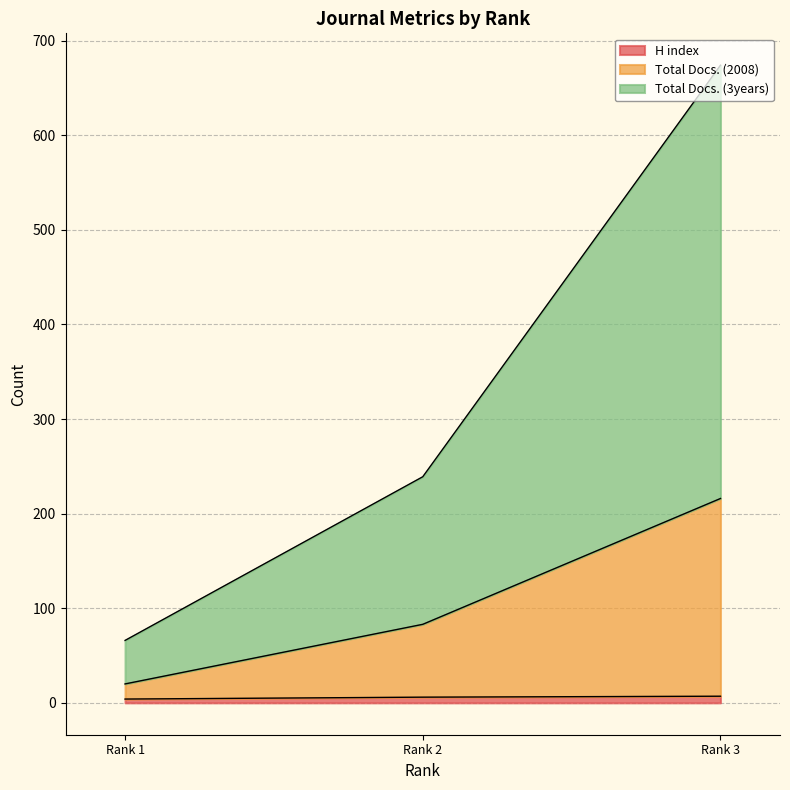

What is the highest value of the H index series?

7